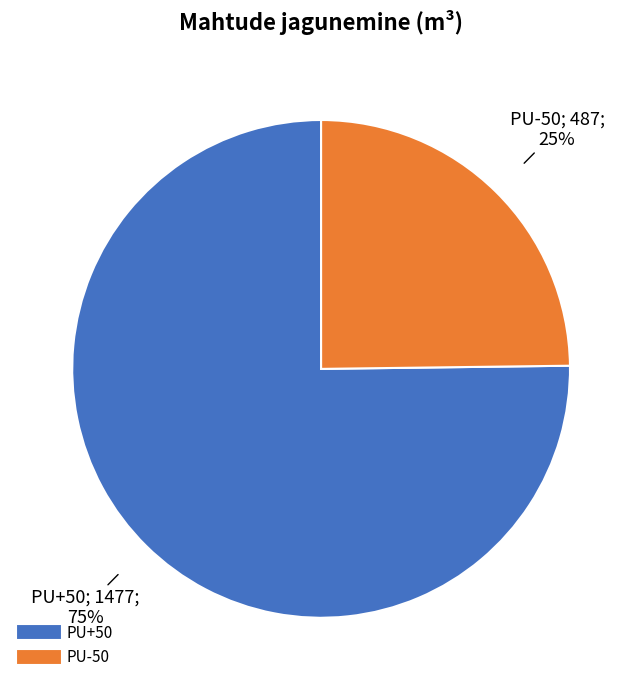

What is the largest slice in the pie chart?

PU+50